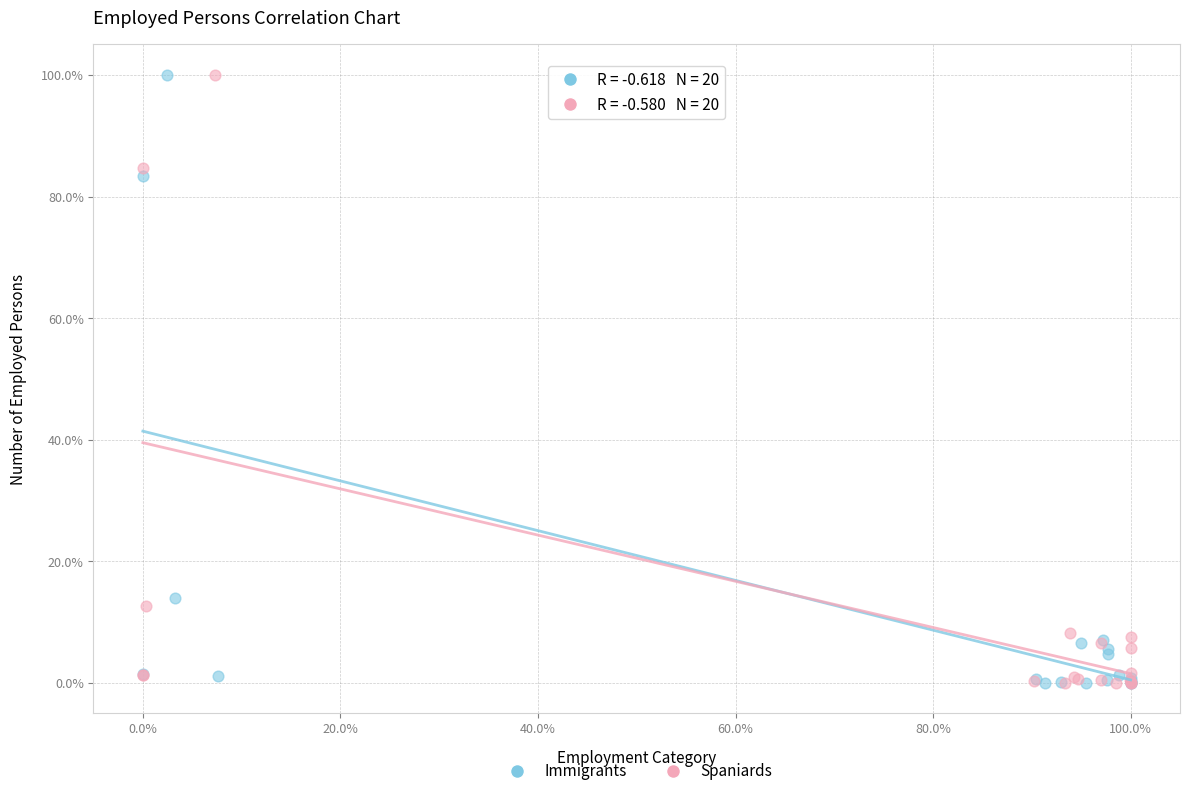

What are all the series names shown in the legend?

Immigrants, Spaniards